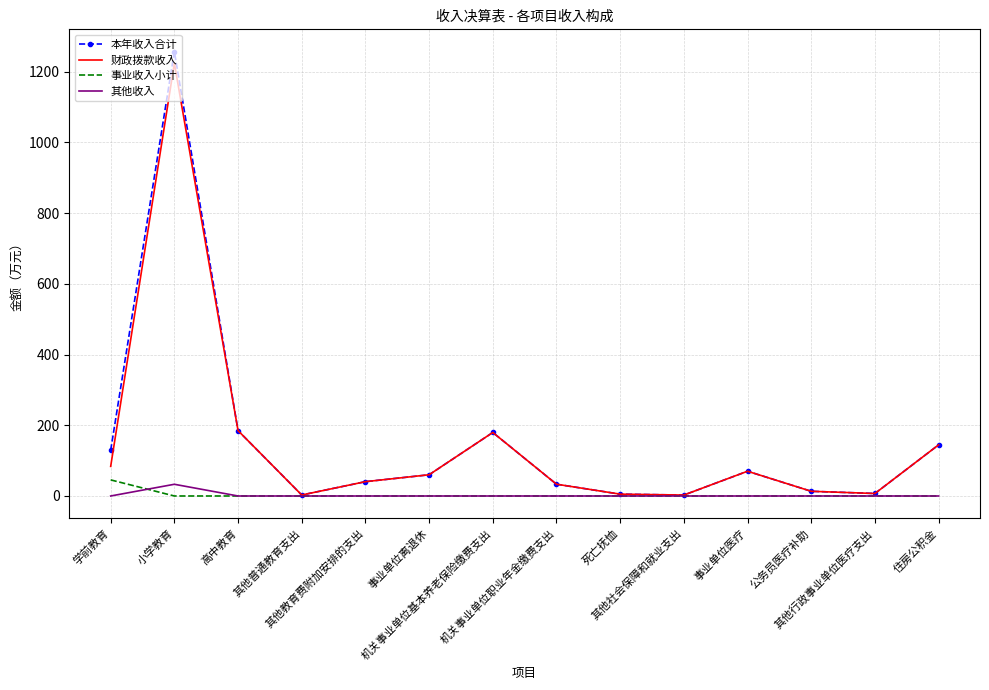

What is the sum of the 财政拨款收入 values at 小学教育 and 其他教育费附加安排的支出?

1263.9